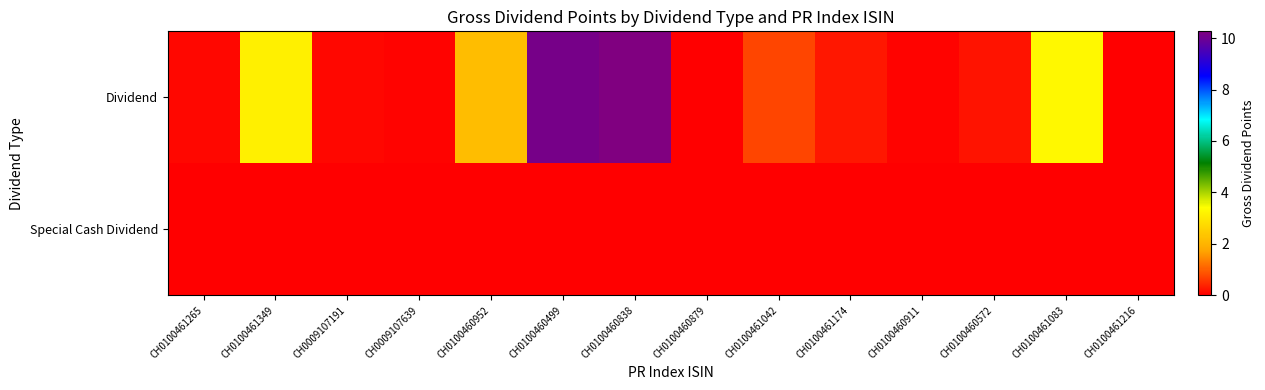

List the series in order of their overall mean, lowest first.

Special Cash Dividend, Dividend